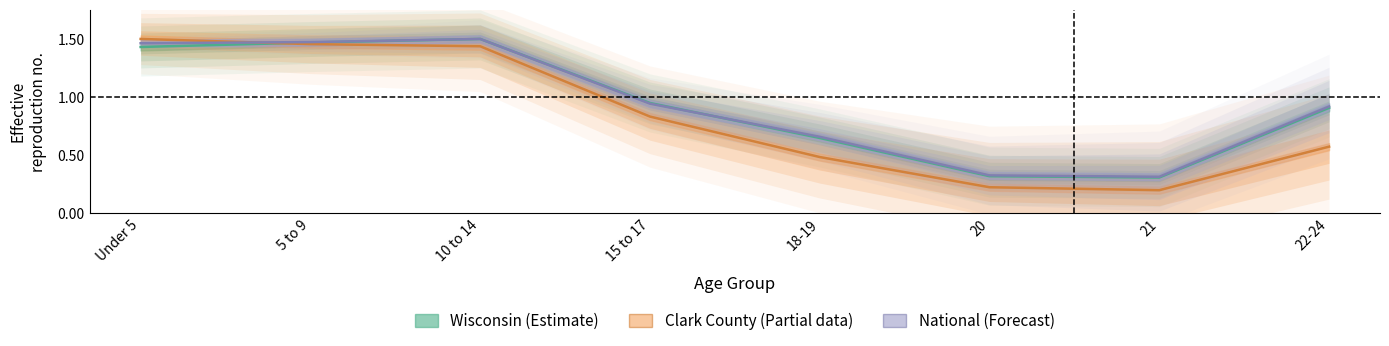

How many lines are shown in the chart?

3